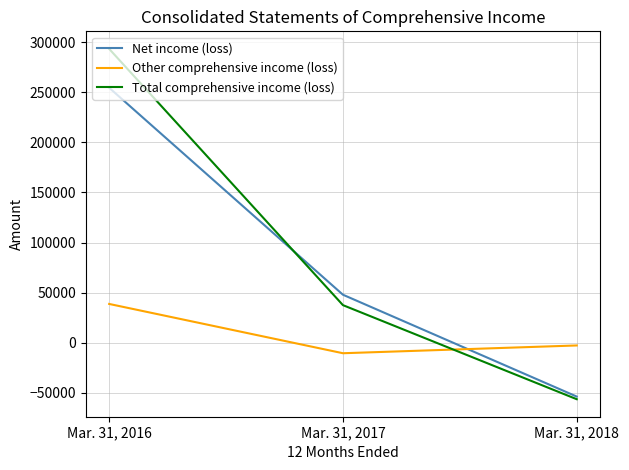

True or false: Net income (loss) has a value of 162740 at Mar. 31, 2016.

False